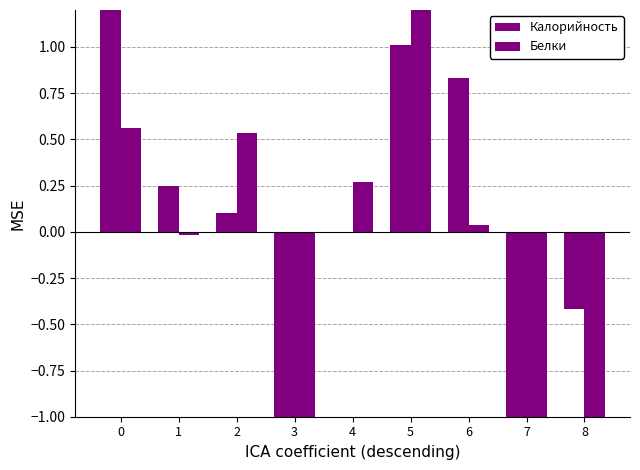

Between 2 and 6, which is larger?

6